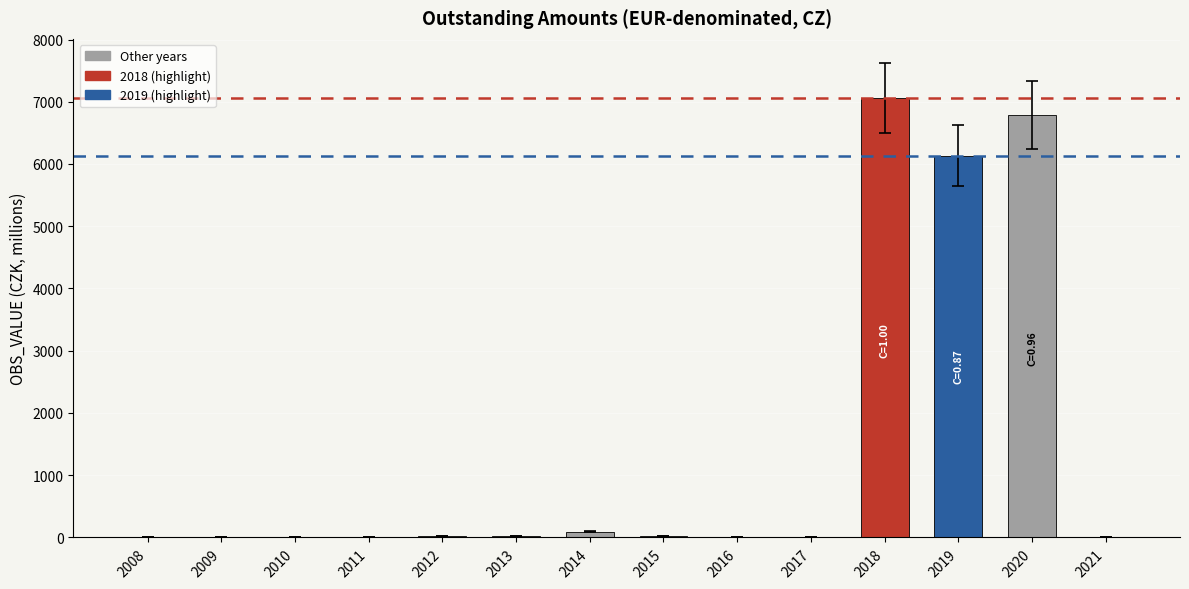

Between 2016 and 2020, which is larger?

2020